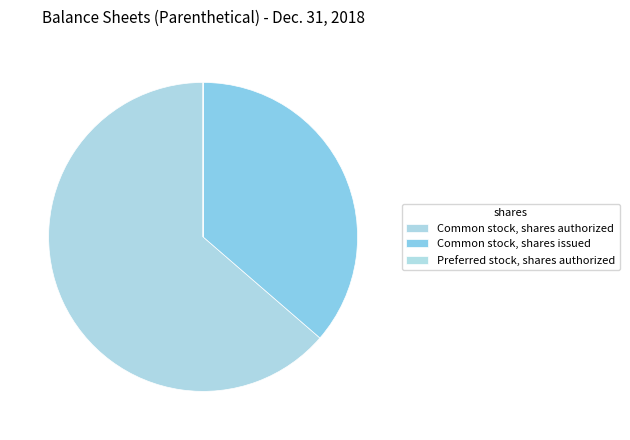

Which category accounts for the majority?

Common stock, shares authorized